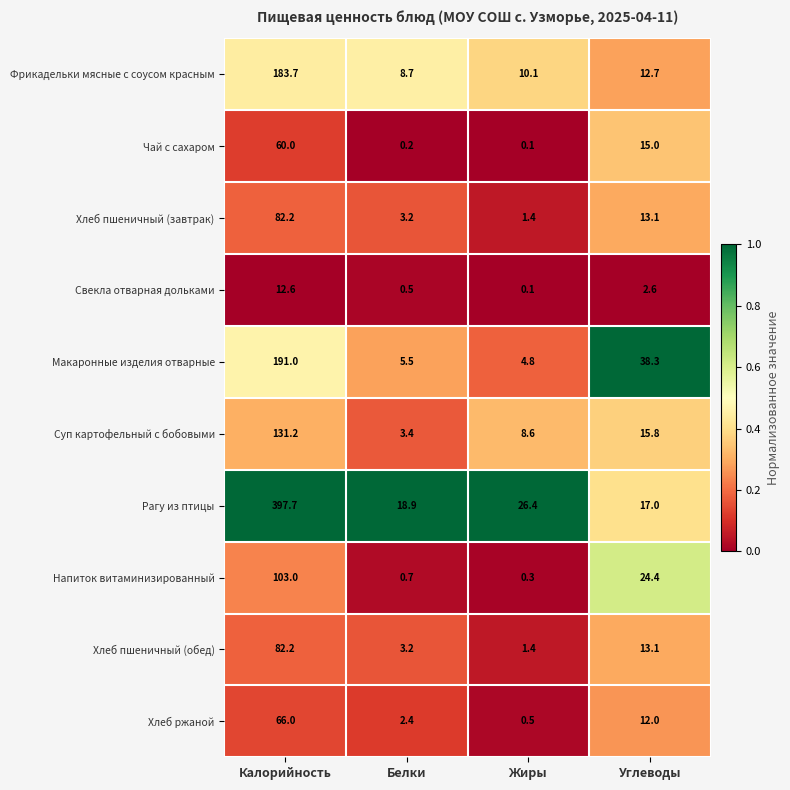

Where is Макаронные изделия отварные nearest to the value 97?

Углеводы